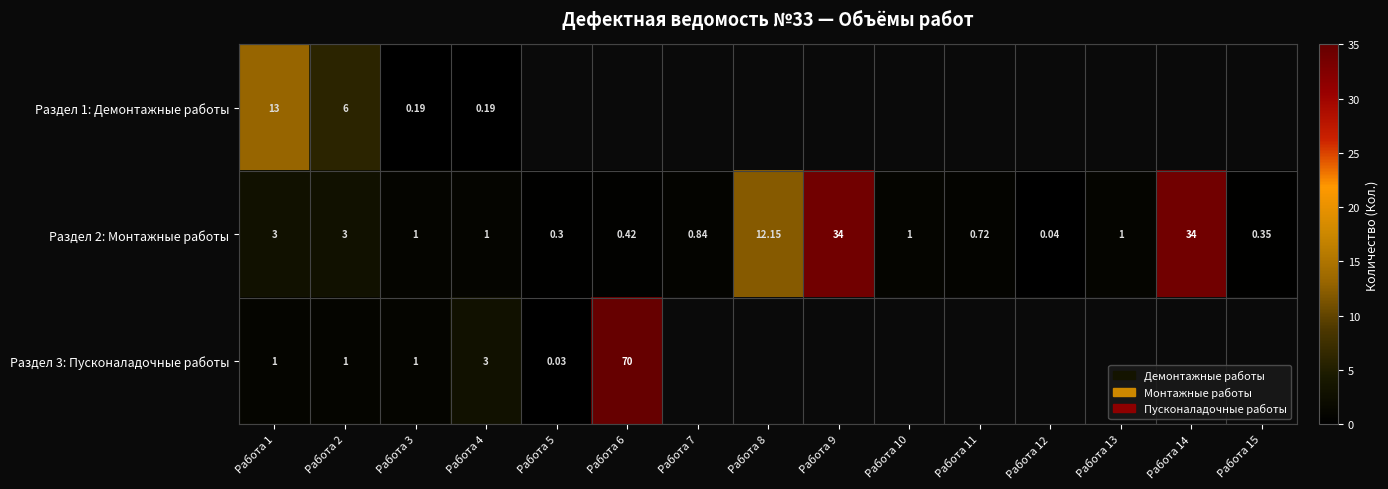

How many values in the Раздел 2: Монтажные работы series are below 1?

6